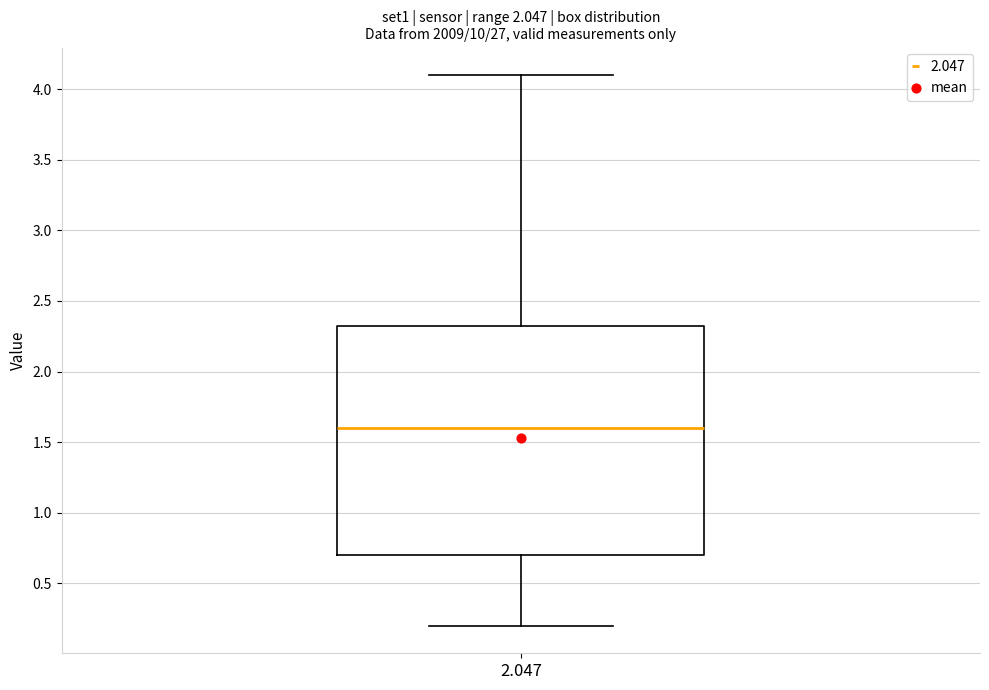

Read this box plot against the y-axis: the position of the median line, the range covered by the box, and the ends of both whiskers. The values are not printed on the chart, so give them approximately, as read against the axis.

median 1.60, box 0.70 to 2.35, whiskers 0.20 to 4.10